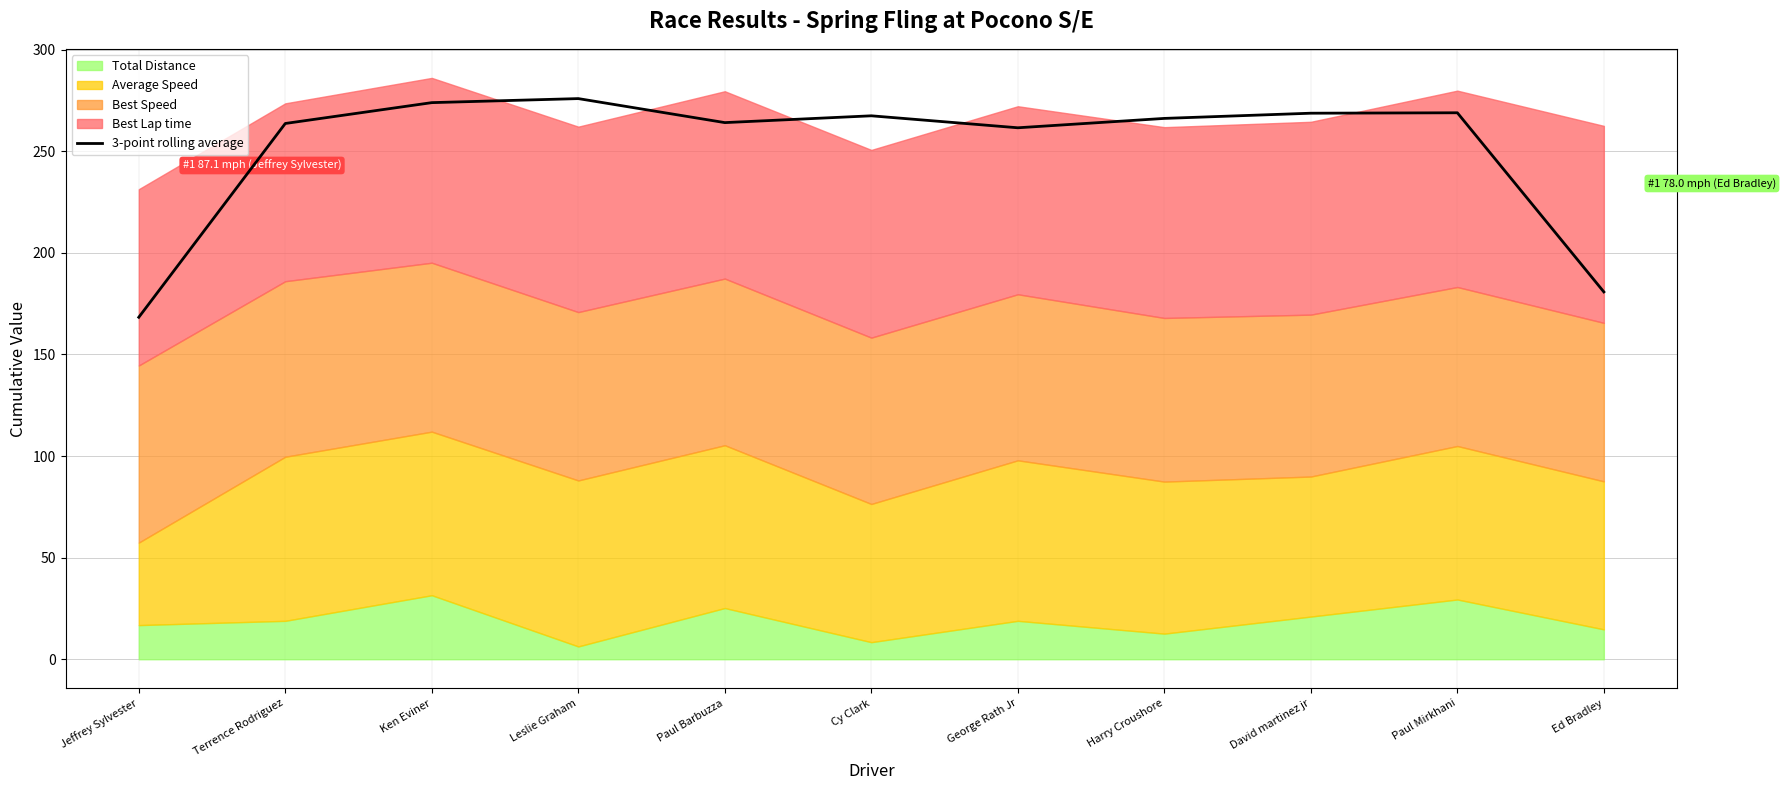

The value at Cy Clark is 267.4. True or false?

True